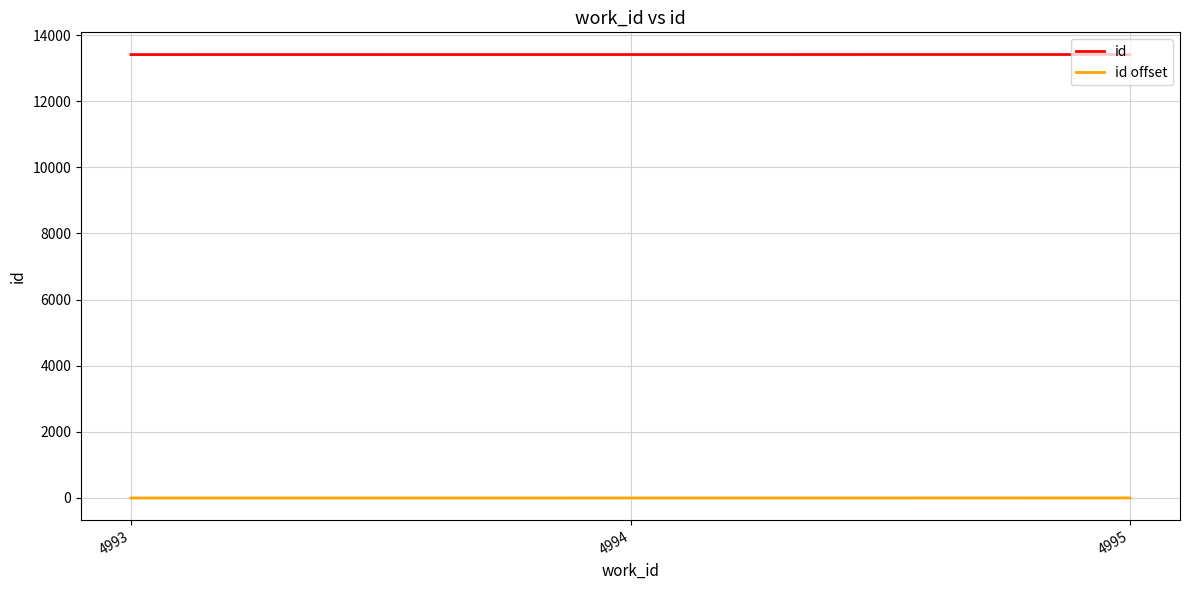

Rank the series by their maximum value, from lowest to highest.

id offset, id